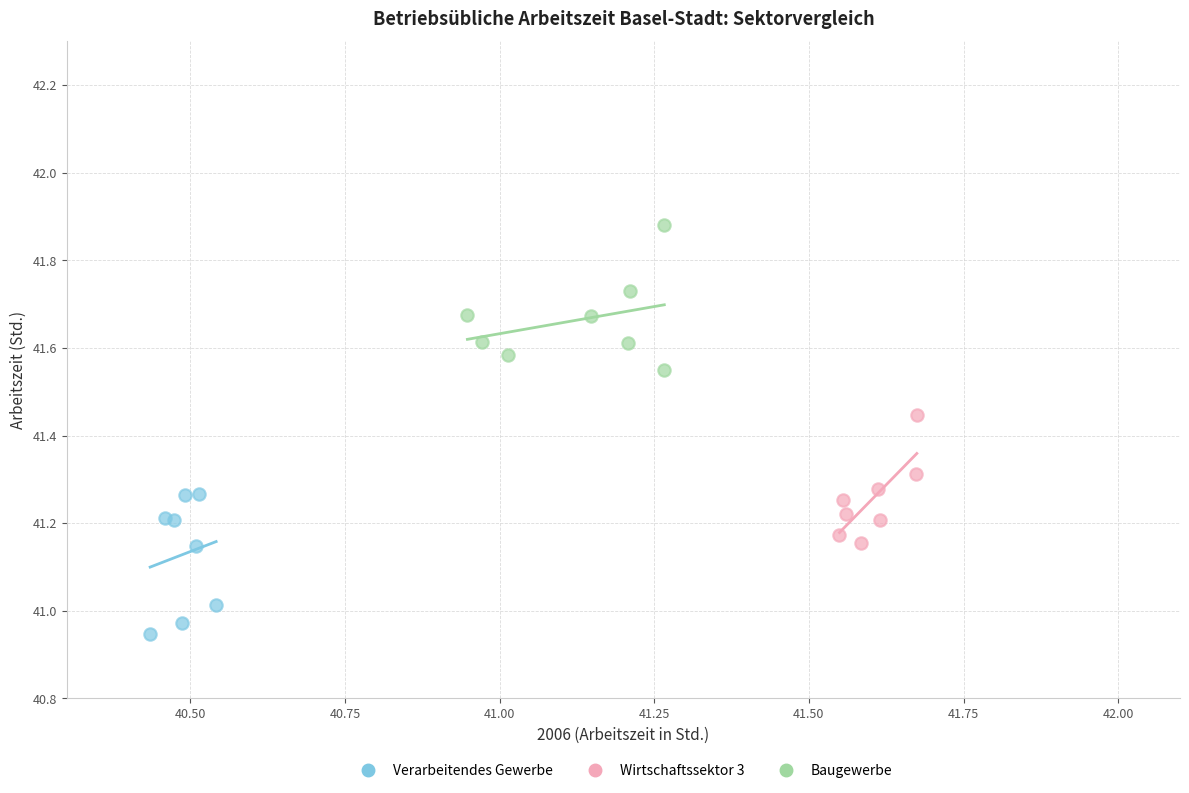

Which series reaches the minimum Y coordinate?

Verarbeitendes Gewerbe